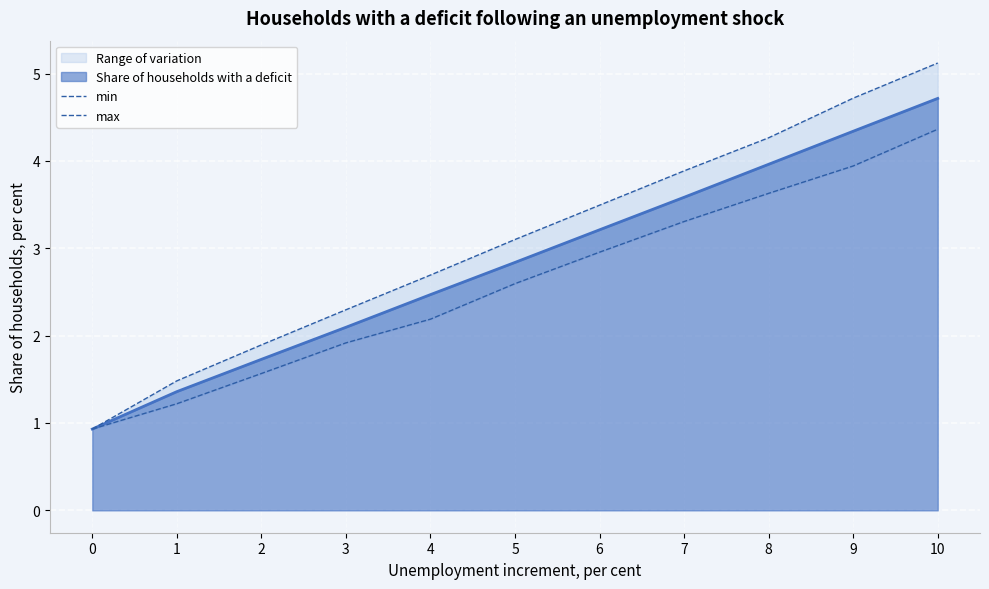

Reading left to right, extract all data points from this chart.

min: 0.9	1.2	1.6	1.9	2.2	2.6	3.0	3.3	3.6	3.9	4.4
max: 0.9	1.5	1.9	2.3	2.7	3.1	3.5	3.9	4.3	4.7	5.1